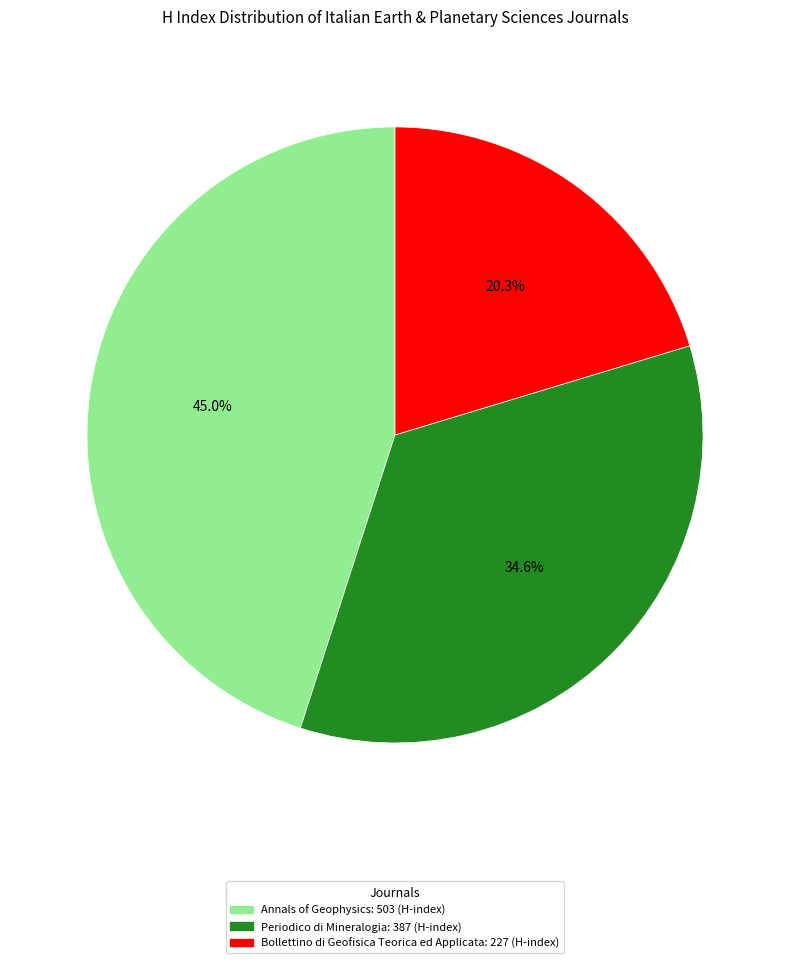

Does any single category account for the majority?

No